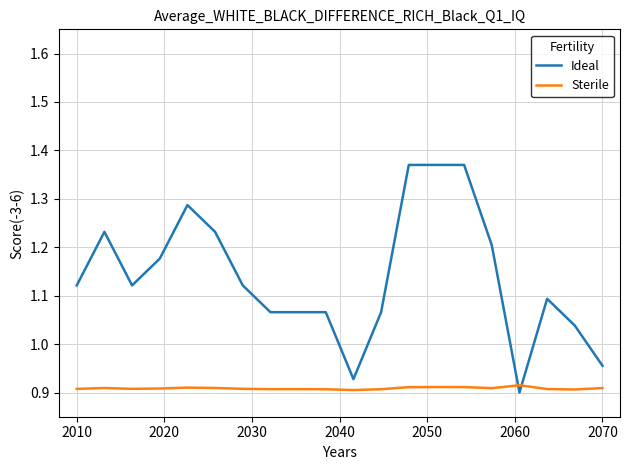

Which series has the largest total across all categories?

Ideal